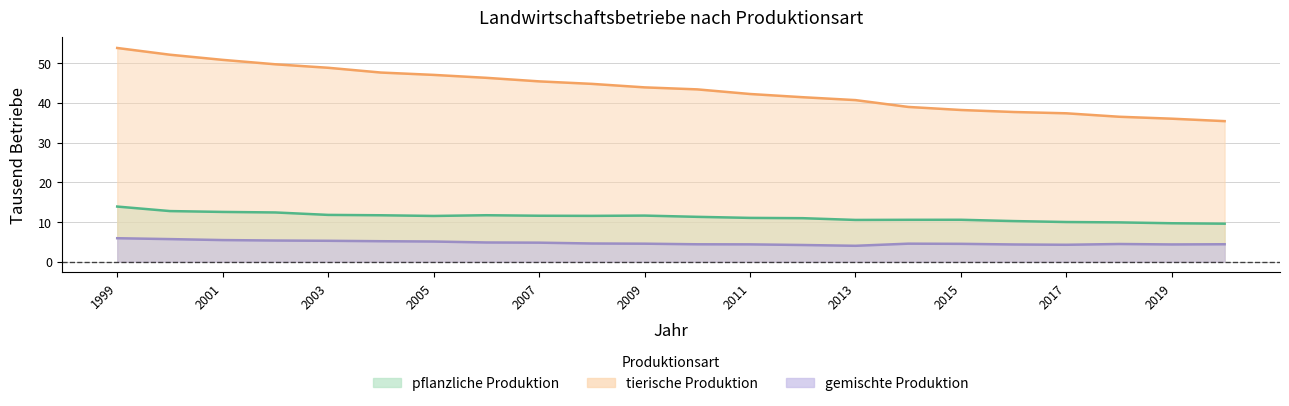

What is the sum of all gemischte Produktion values?

104.7